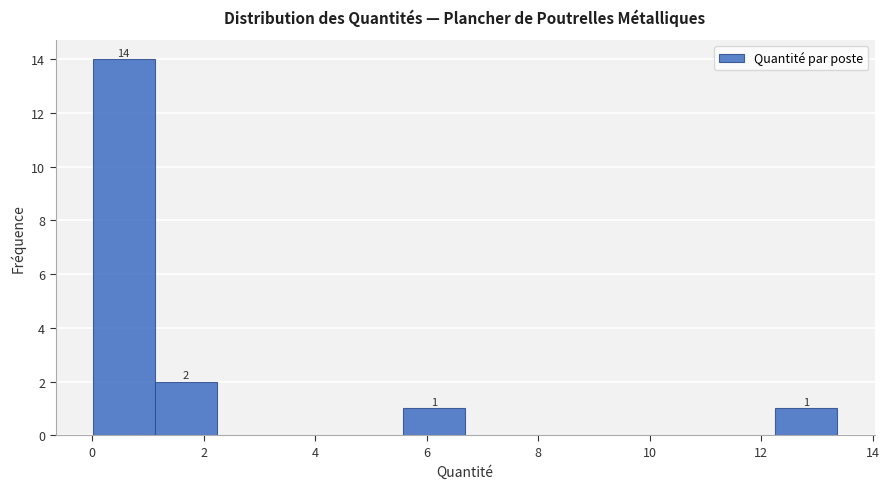

Which range on the x-axis has the tallest bar?

0.0 to 1.2